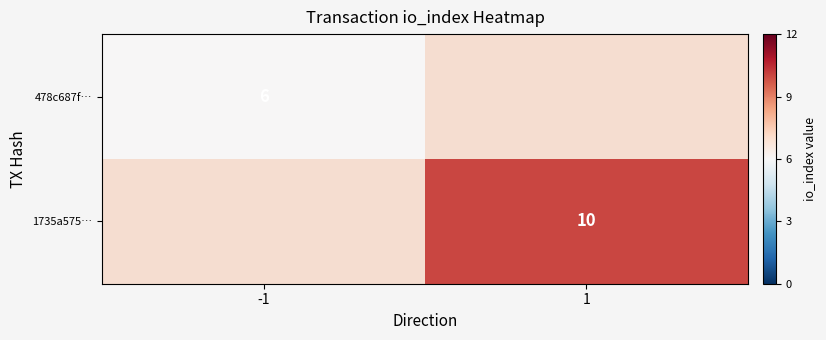

The value of 478c687f… at -1 is 4. True or false?

False